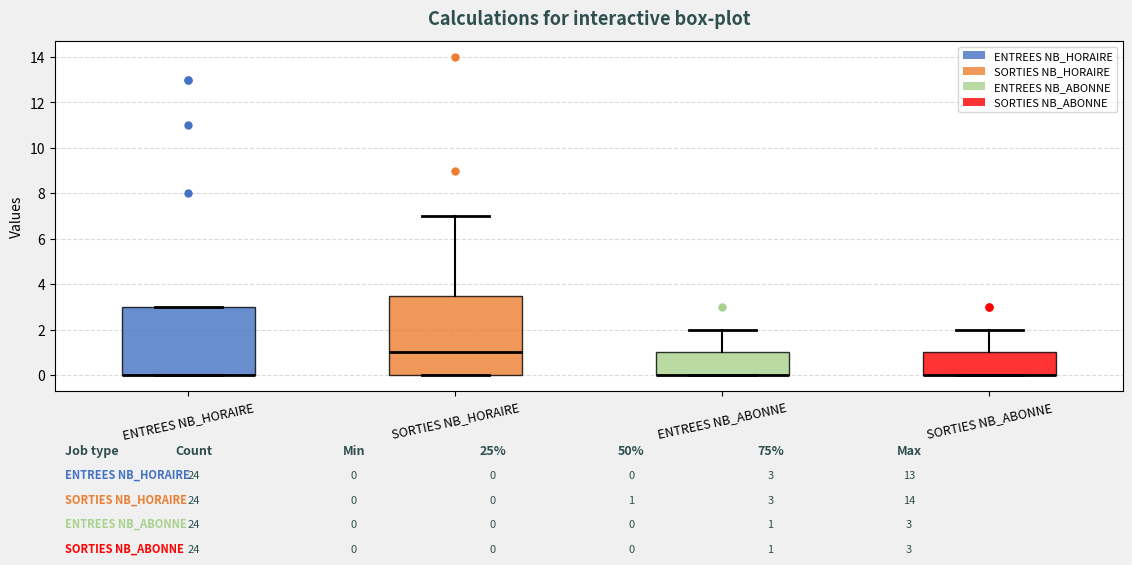

Which box is the tallest, from its lower edge to its upper edge?

SORTIES NB_HORAIRE